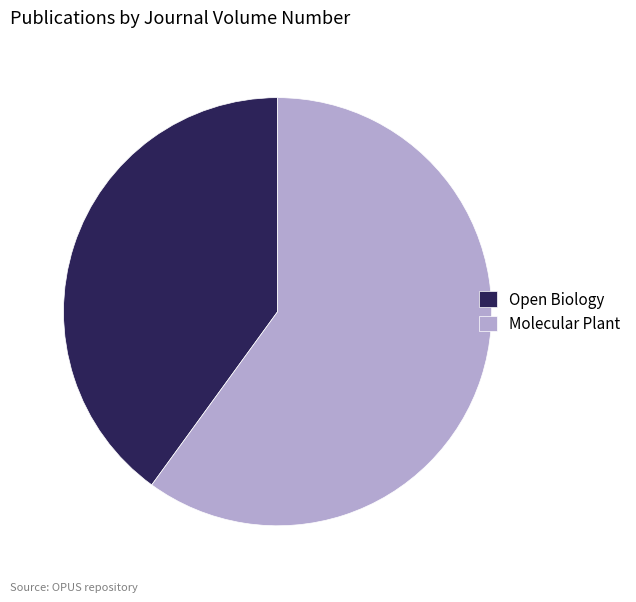

Do Molecular Plant and Open Biology together represent more than half of the pie?

Yes